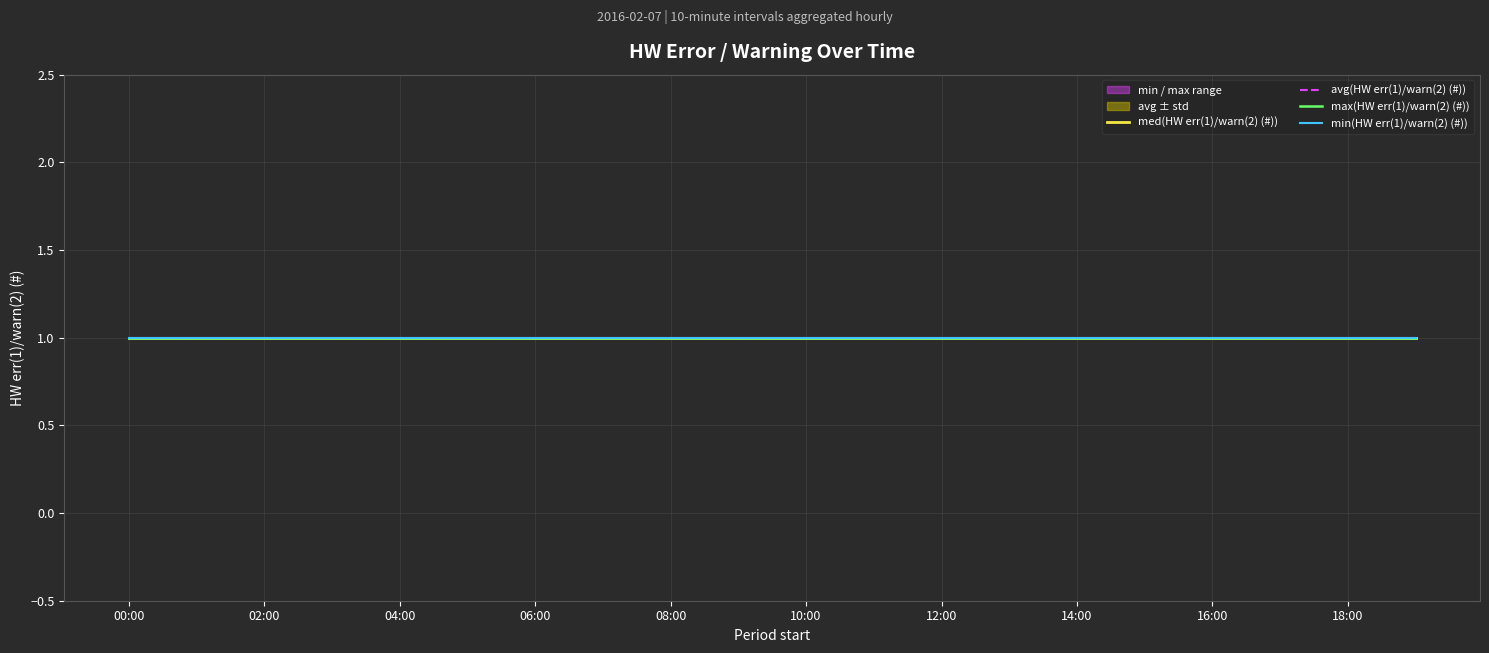

How many data points does each series have?

20